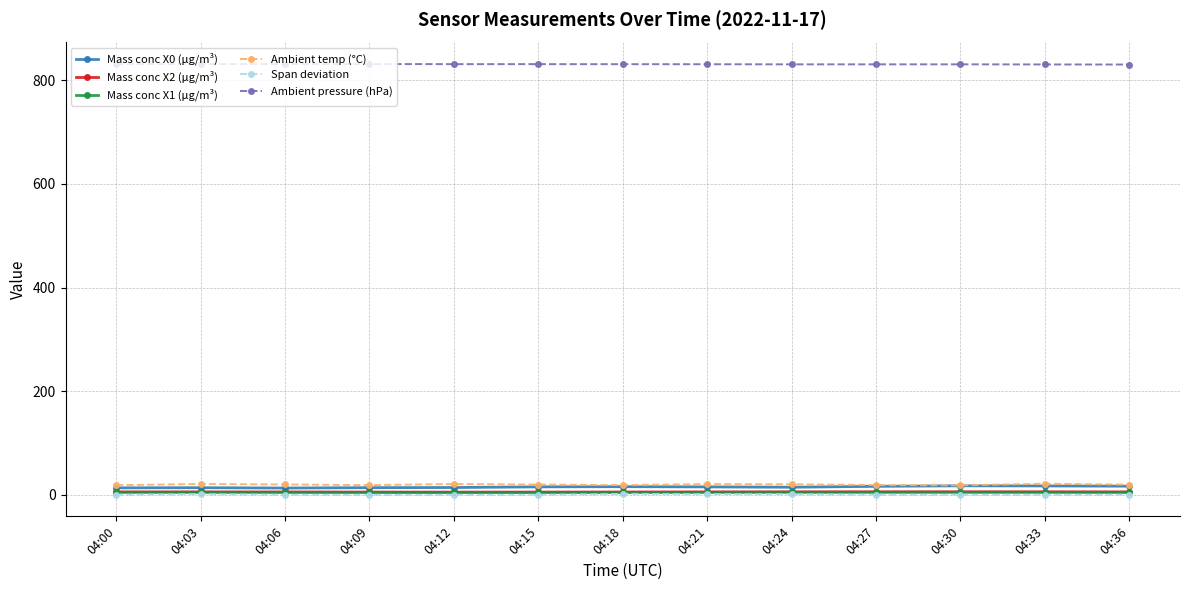

True or false: Ambient temp (°C) and Mass conc X1 (μg/m³) intersect in this chart.

False